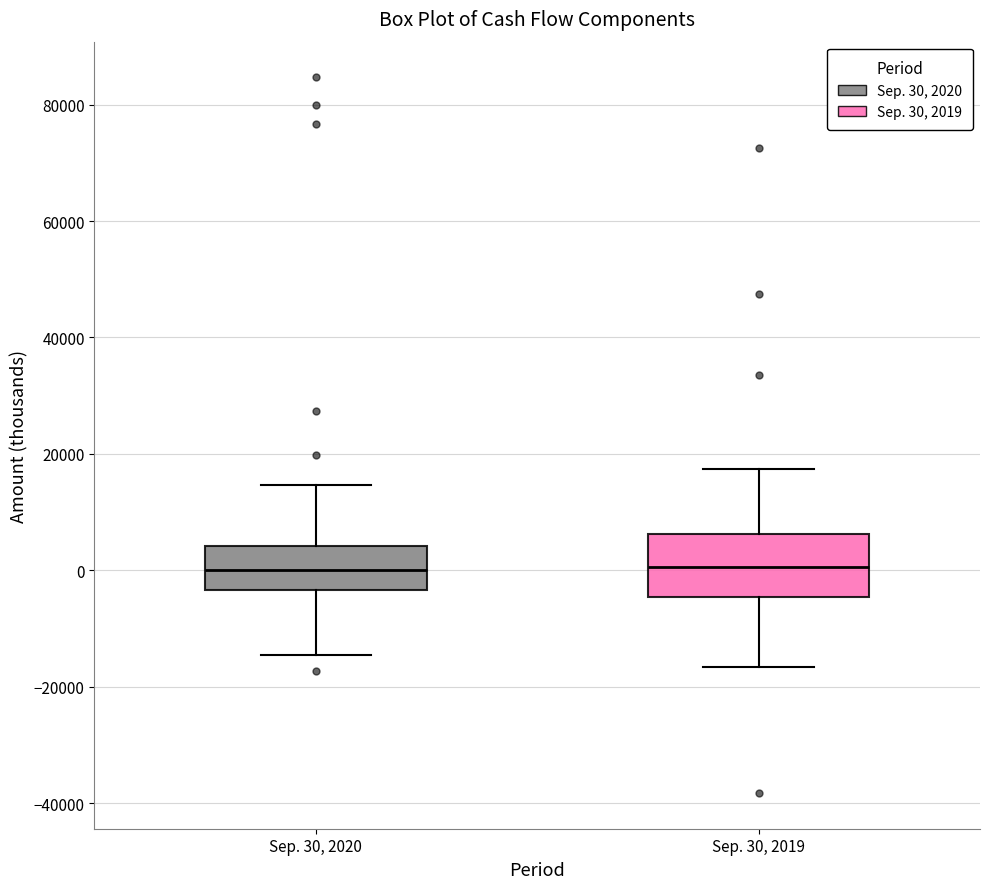

Reading left to right, transcribe this box plot: for each box, give where its median line is, the range the box spans, and where its two whiskers end, as read against the y-axis. The values are not printed on the chart, so give them approximately, as read against the axis.

Sep. 30, 2020: median 0, box -4000 to 4000, whiskers -14000 to 14000
Sep. 30, 2019: median 0, box -4000 to 6000, whiskers -16000 to 18000